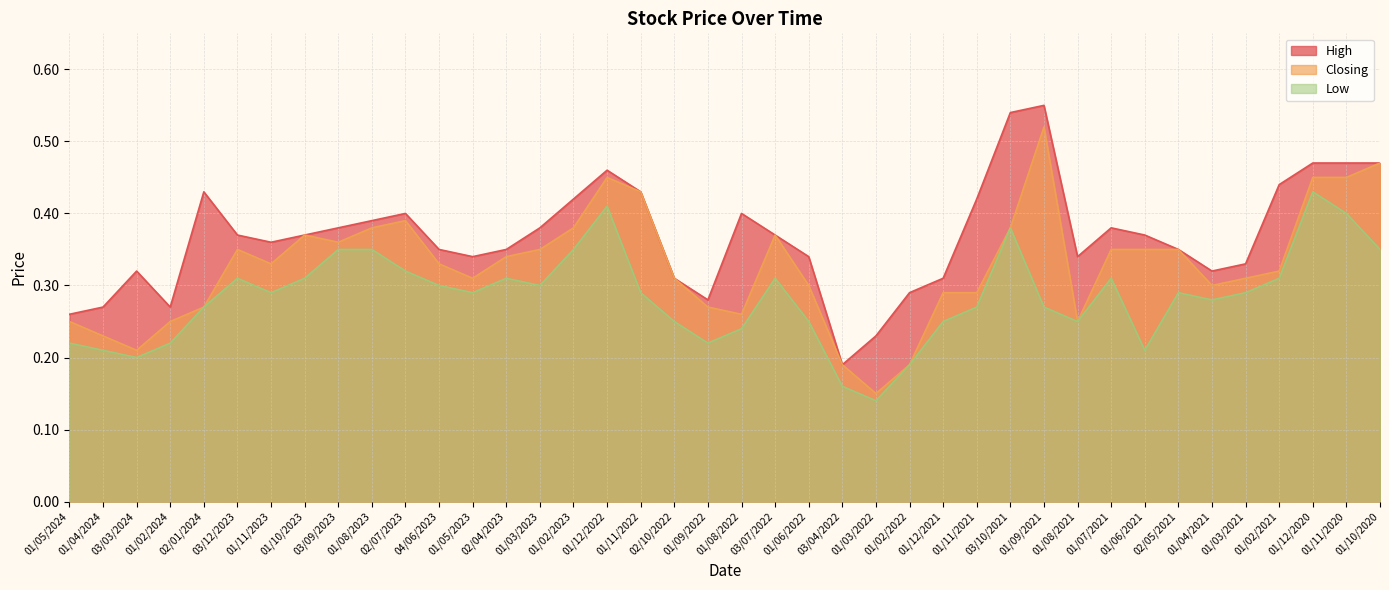

Does the chart have visible grid lines?

Yes